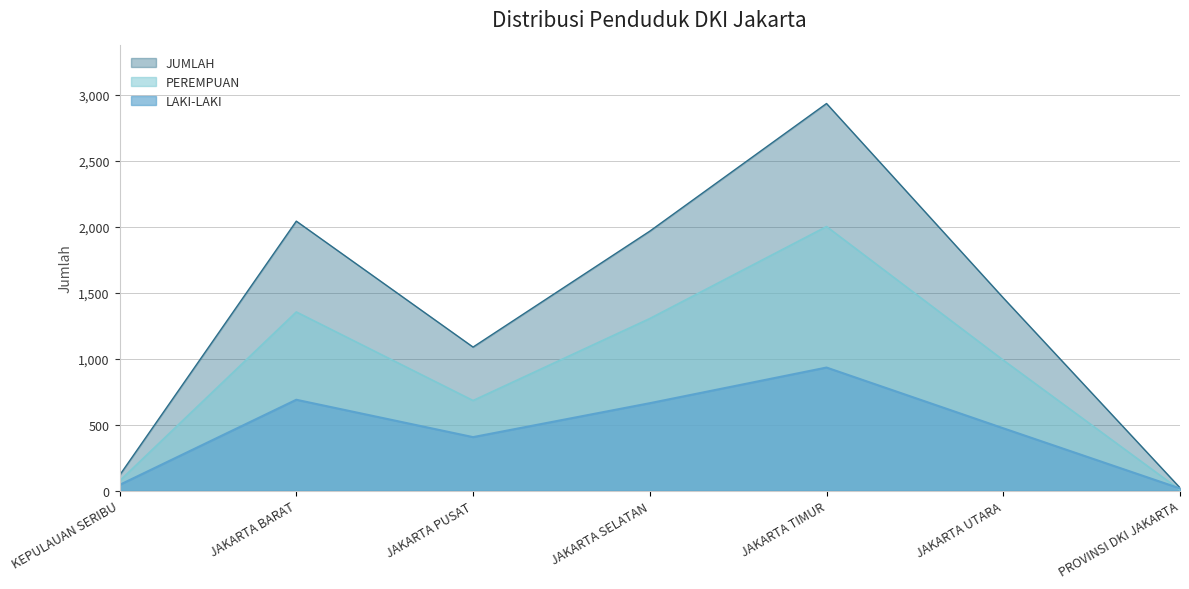

What is the minimum value shown in the chart?

5